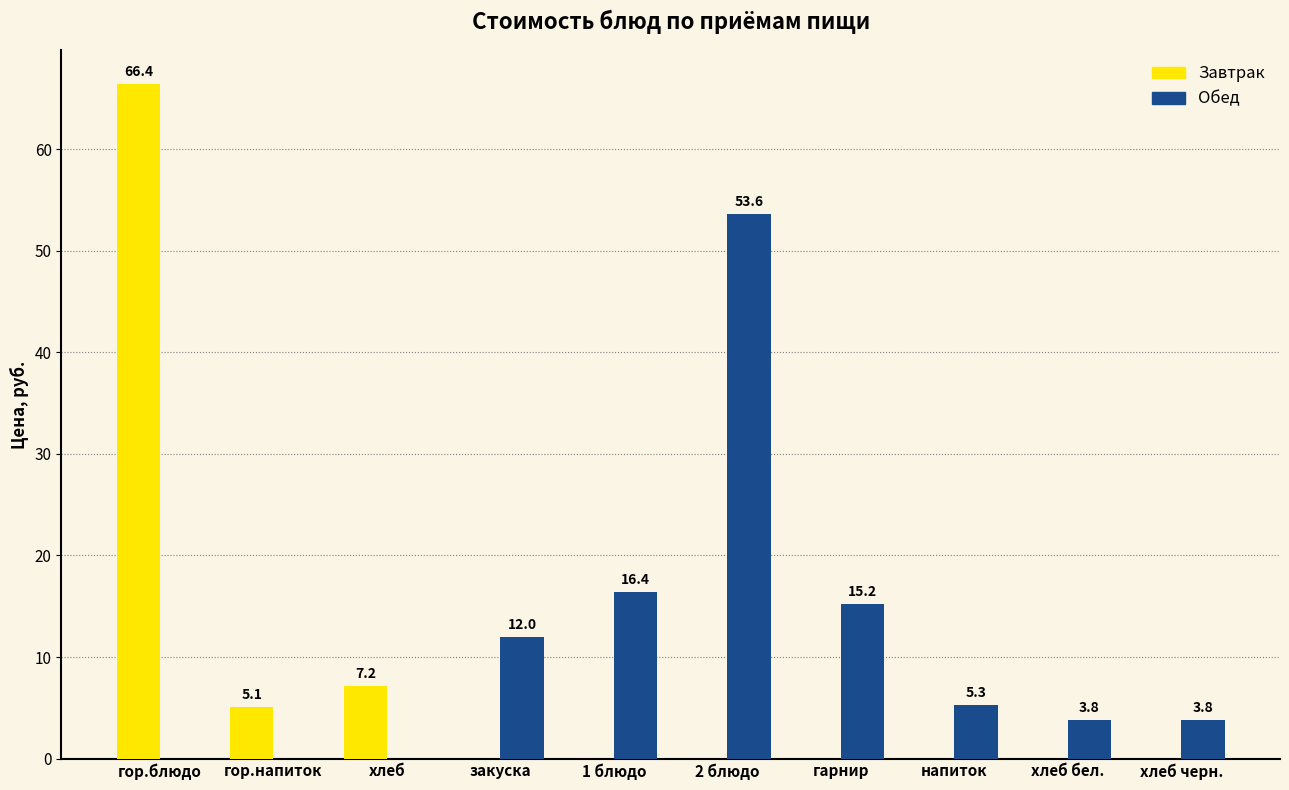

Which series changed the most between гор.блюдо and хлеб бел.?

Завтрак